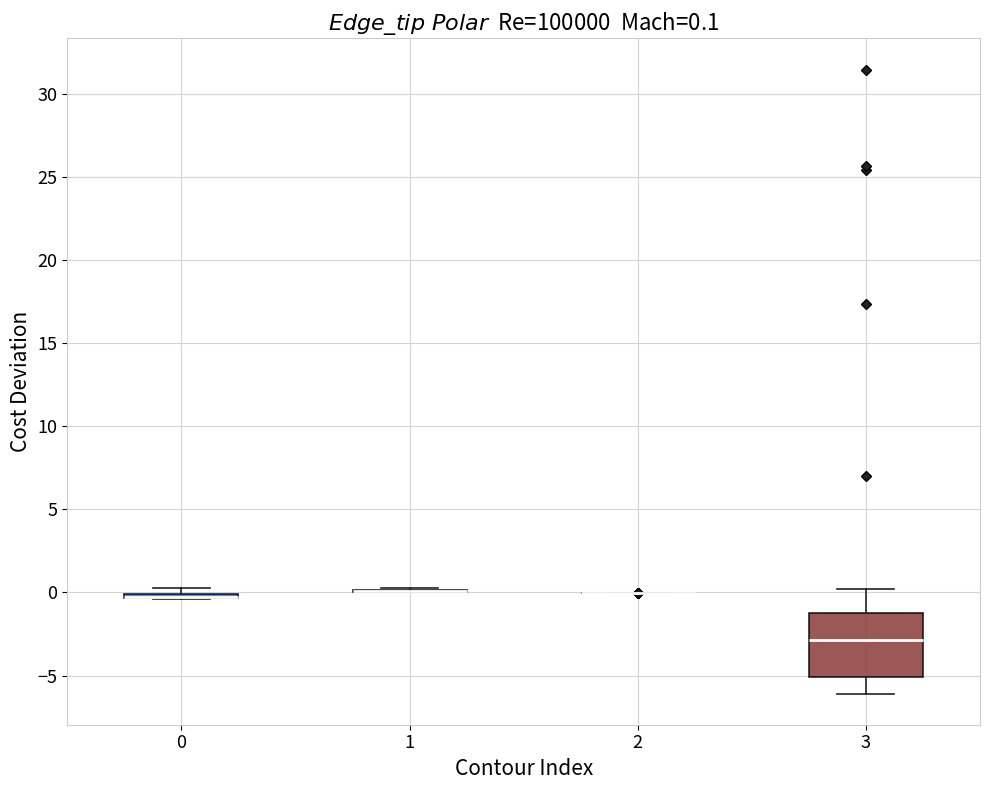

Comparing the boxes themselves (not the whiskers), which one is the tallest?

3